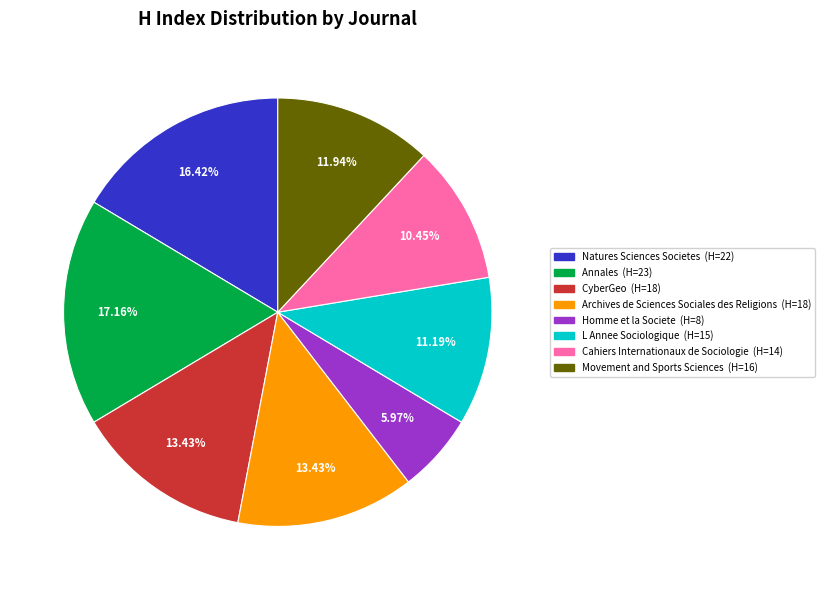

To the nearest percent, what is the average slice percentage?

12%